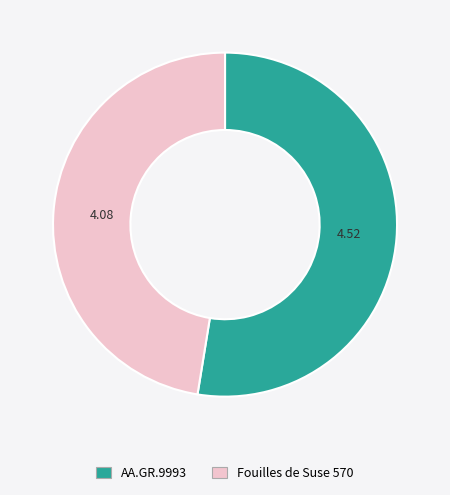

The AA.GR.9993 slice represents 53% of the pie. True or false?

True